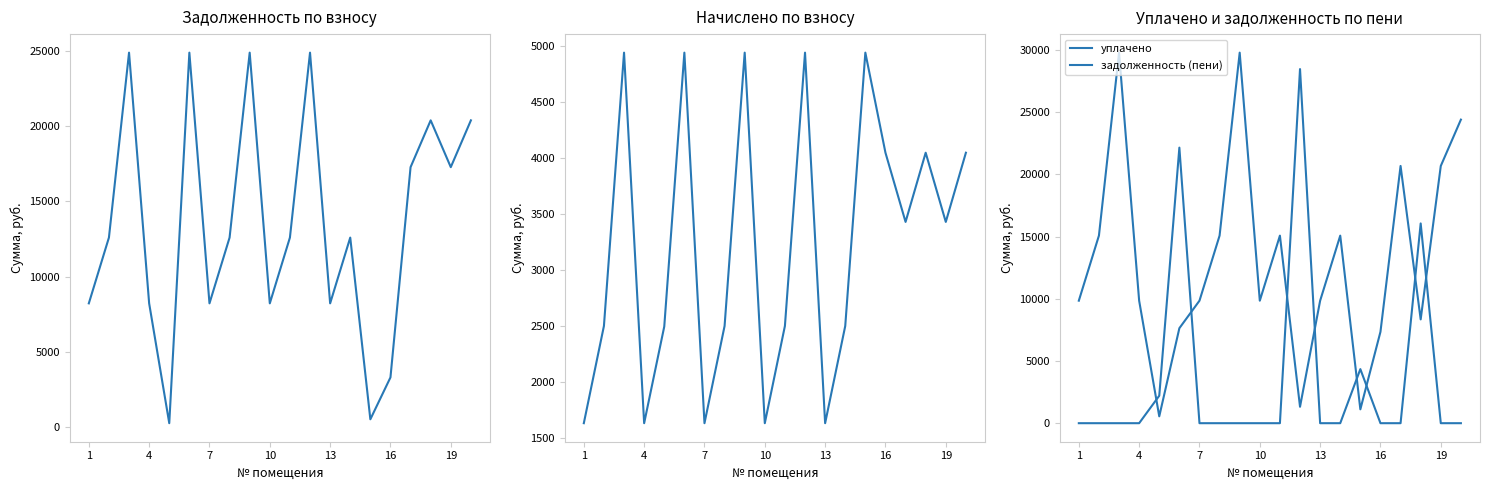

Rank the series by their maximum value, from lowest to highest.

начислено, задолженность (взнос), уплачено, задолженность (пени)